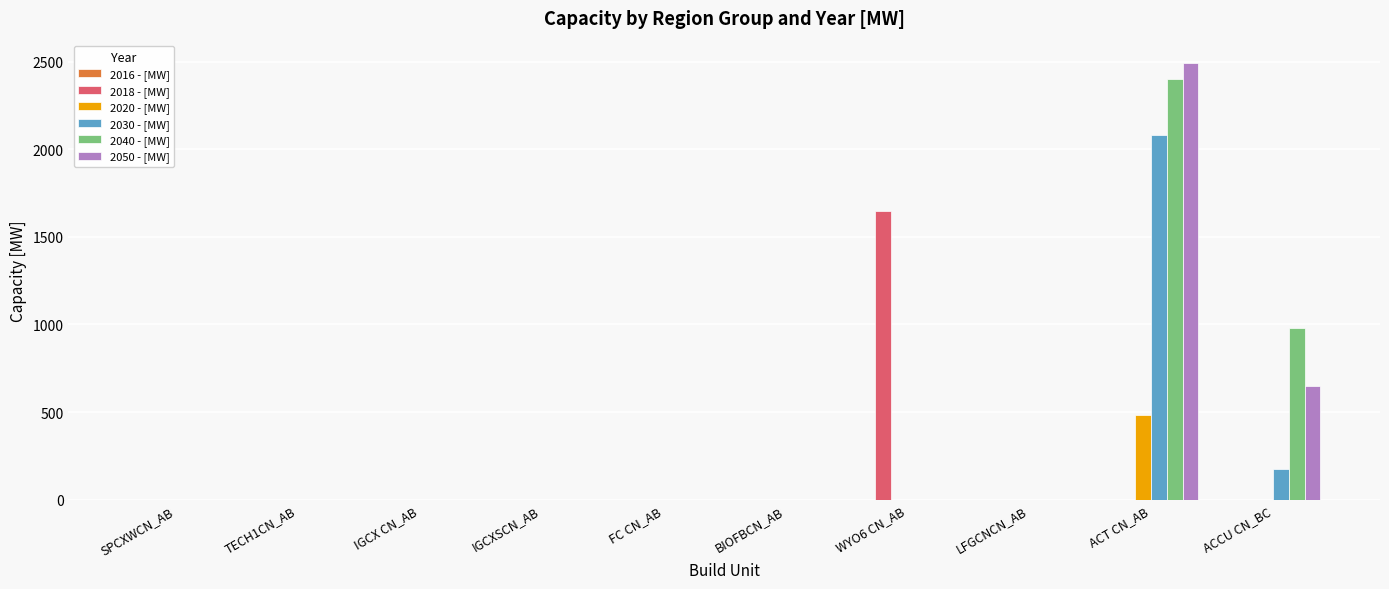

What is the highest value of the 2040 - [MW] series?

2403.2